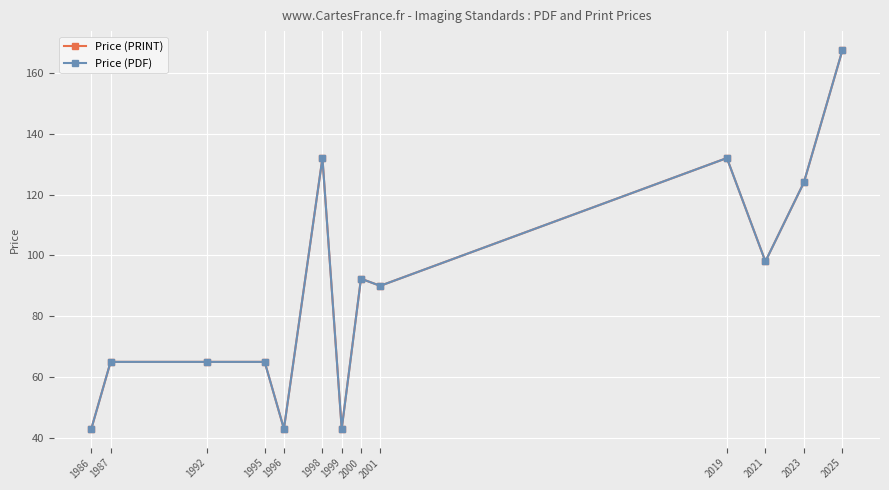

What is the difference between the Price (PDF) values at 1998 and 1999?

89.0